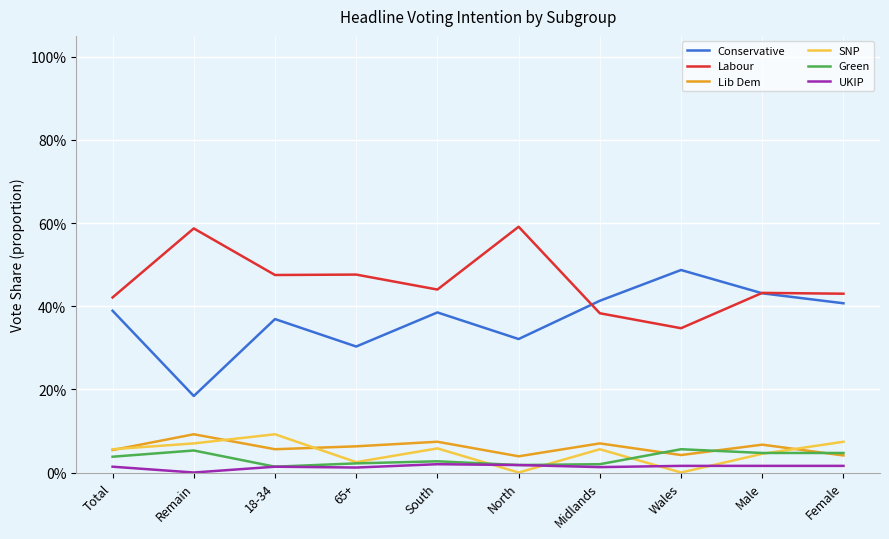

Does the chart have visible grid lines?

Yes